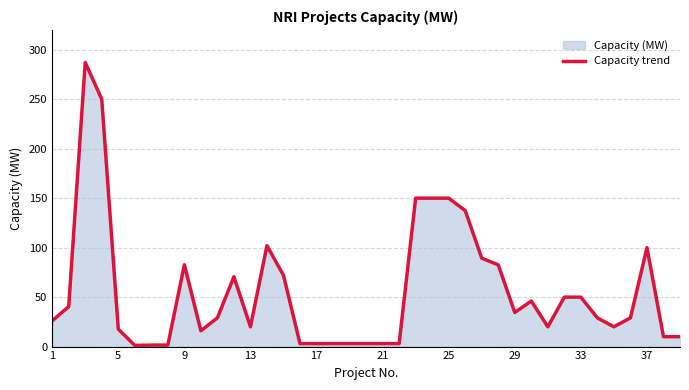

What is the maximum value shown in the chart?

287.1